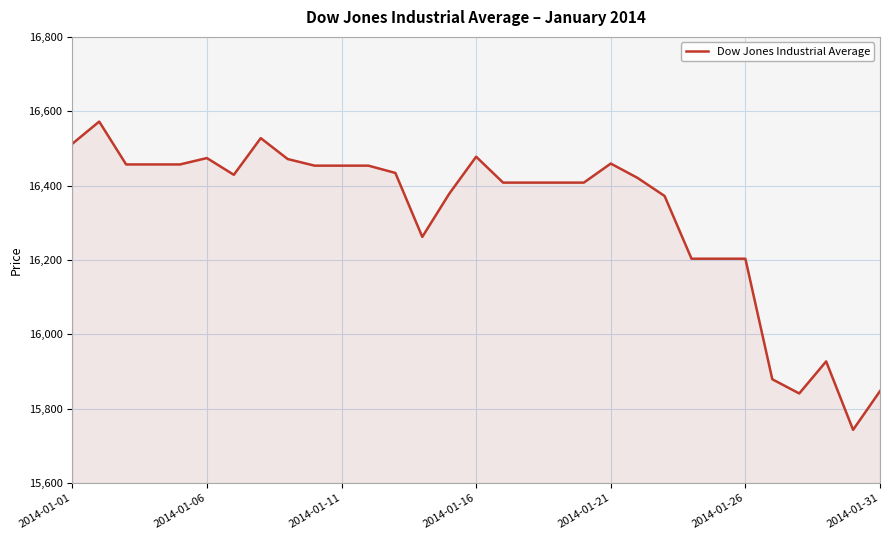

What is the difference between the maximum and minimum values?

829.1